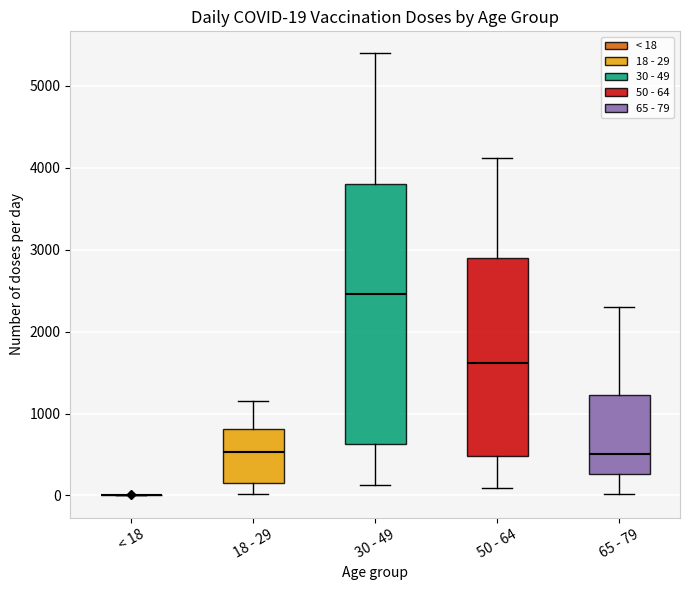

Comparing the boxes themselves (not the whiskers), which one is the tallest?

30 - 49